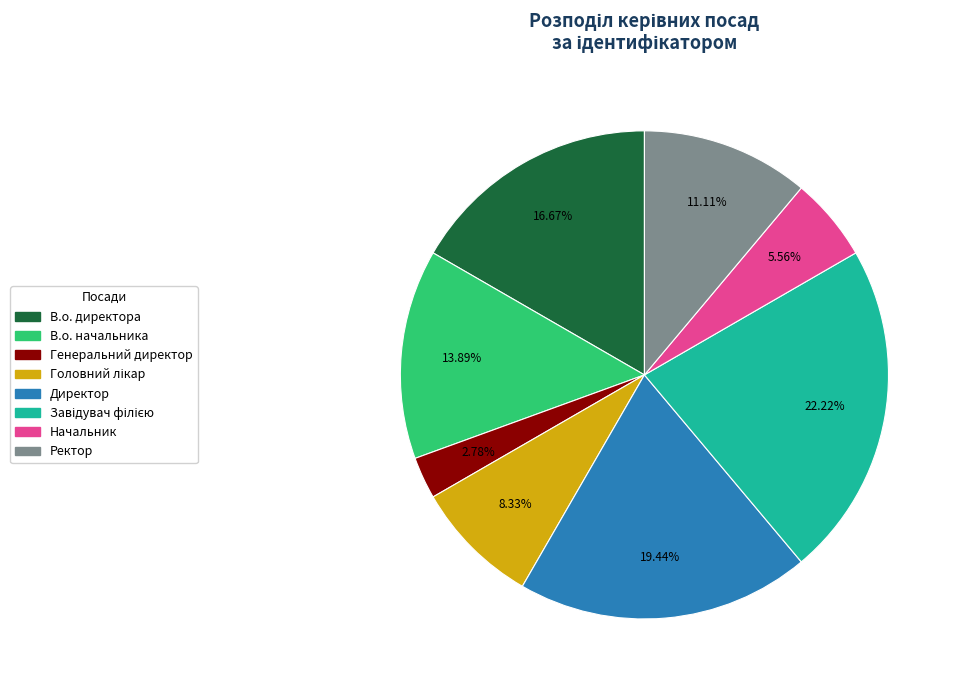

What percentage is NOT represented by Директор?

80.6%